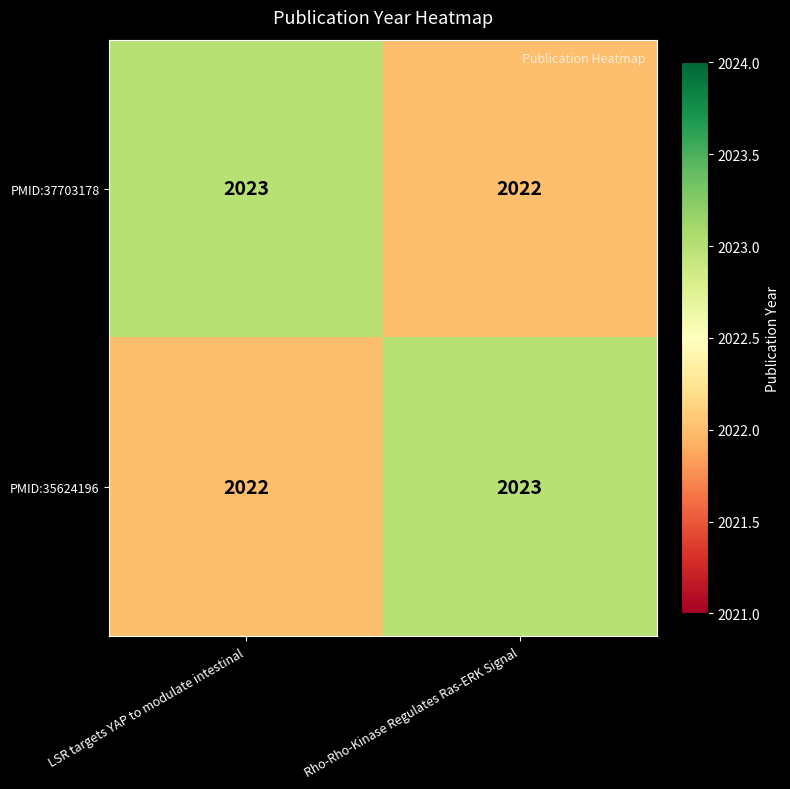

The value of PMID:37703178 at LSR targets YAP to modulate intestinal is 2023. True or false?

True